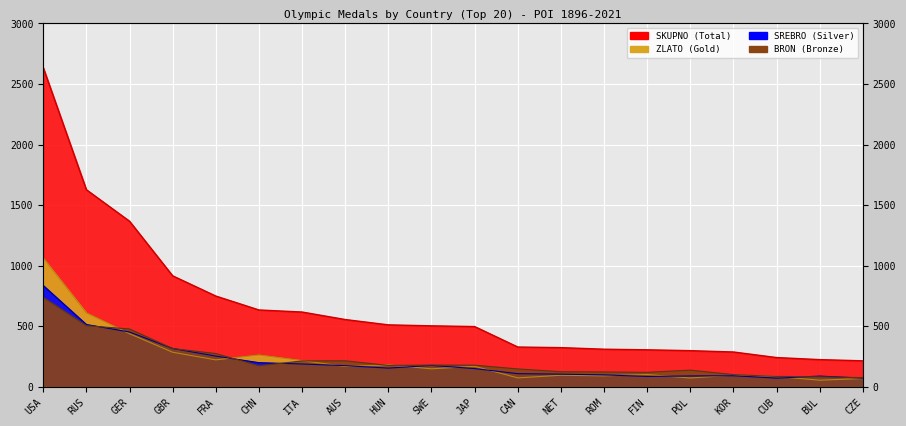

What are all the series names shown in the legend?

SKUPNO, ZLATO, SREBRO, BRON